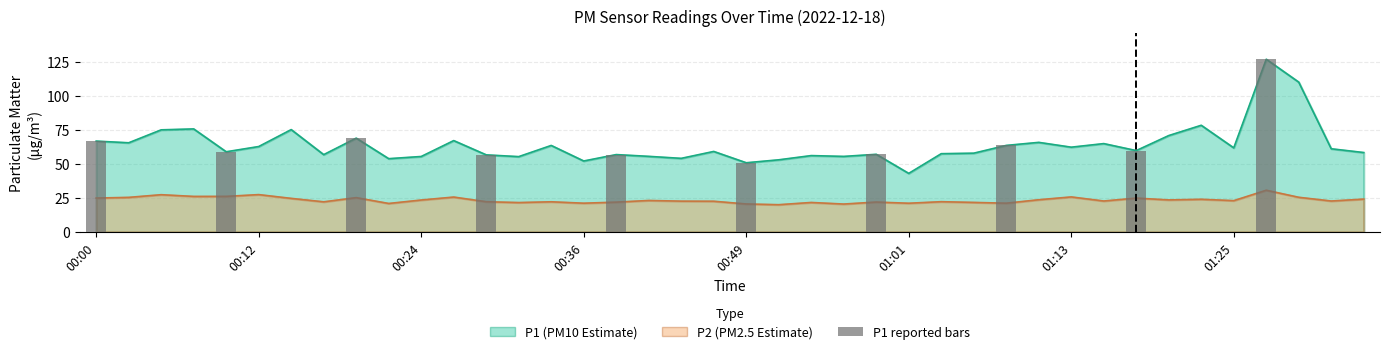

The value at 8 is 15.9. True or false?

False